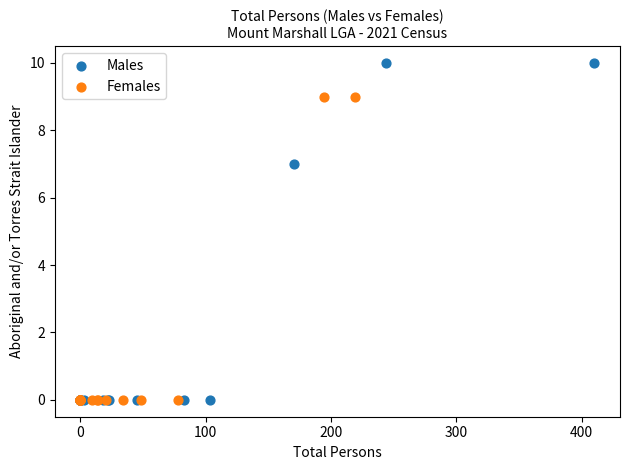

Which series contains the highest Y value?

Males